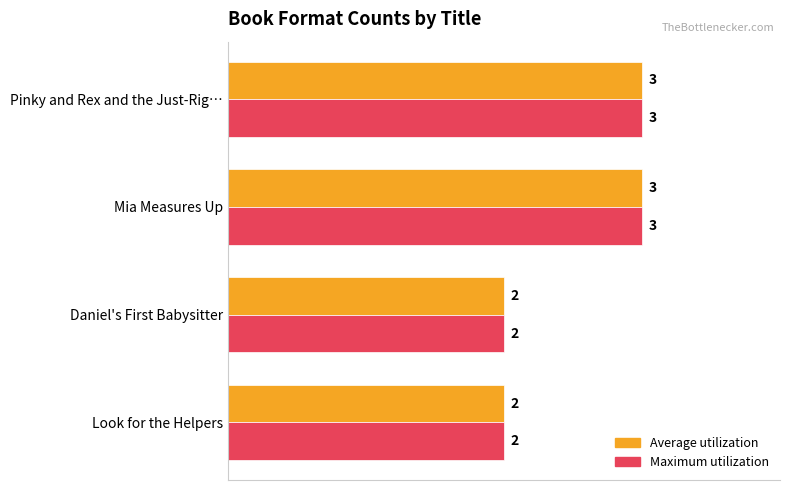

What is the total value across all series at Mia Measures Up?

6